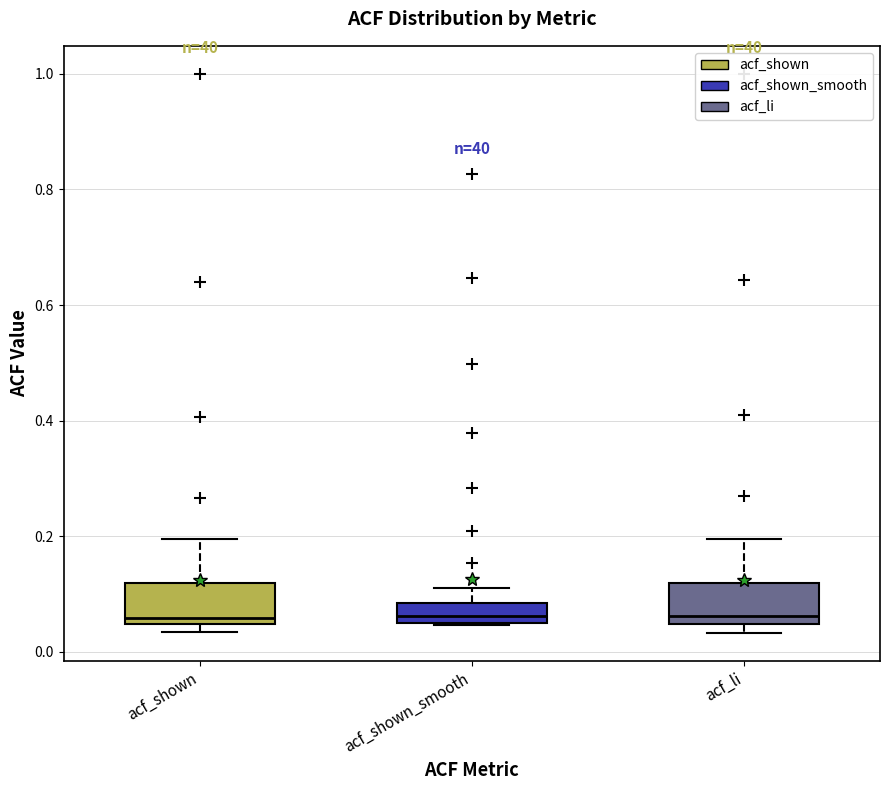

Reading left to right, read every box against the y-axis: the position of its median line, the range the box covers, and the ends of its whiskers. The values are not printed on the chart, so give them approximately, as read against the axis.

acf_shown: median 0.06, box 0.04 to 0.12, whiskers 0.04 (just below the box's lower edge) to 0.20
acf_shown_smooth: median 0.06 (just above the box's lower edge), box 0.06 to 0.08, whiskers 0.04 to 0.12
acf_li: median 0.06, box 0.04 to 0.12, whiskers 0.04 (just below the box's lower edge) to 0.20